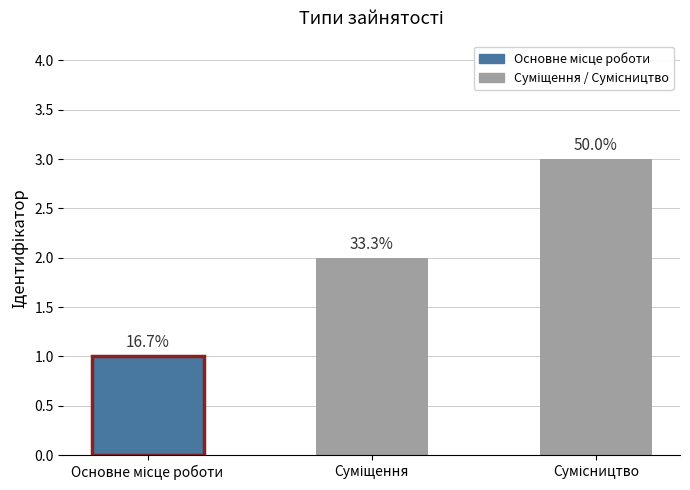

Reading left to right, transcribe all the data shown in this chart.

Основне місце роботи=1	Суміщення=2	Сумісництво=3